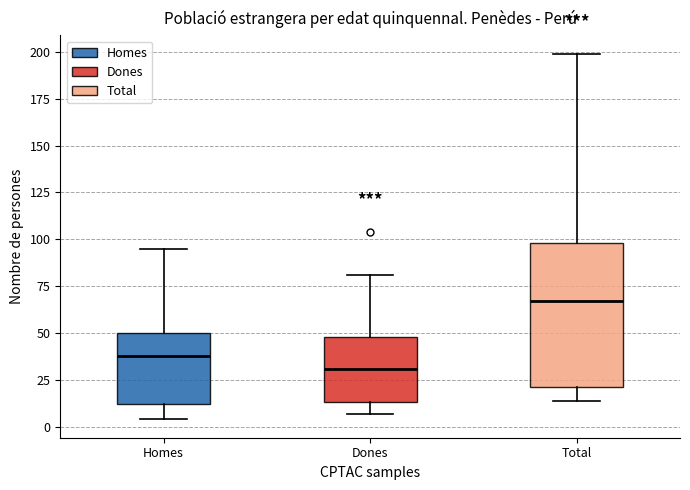

Reading left to right, read every box against the y-axis: the position of its median line, the range the box covers, and the ends of its whiskers. The values are not printed on the chart, so give them approximately, as read against the axis.

Homes: median 40, box 10 to 50, whiskers 5 to 95
Dones: median 30, box 15 to 50, whiskers 5 to 80
Total: median 65, box 20 to 100, whiskers 15 to 200